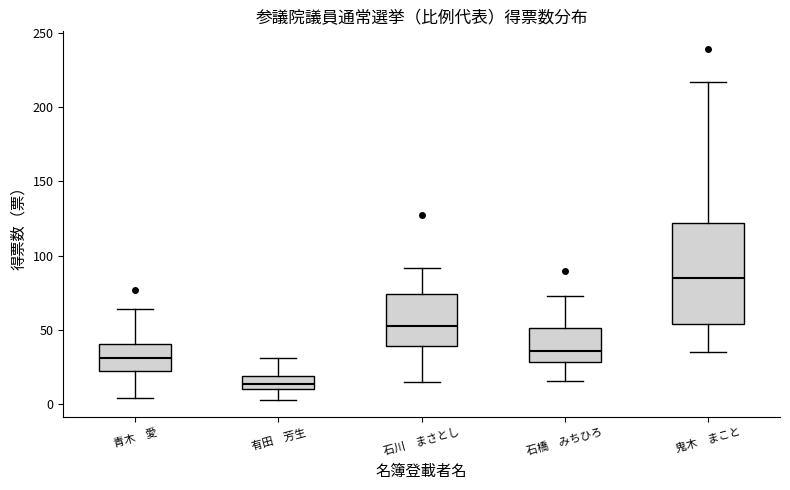

Where is the upper edge of the box for 石橋 みちひろ on the y-axis? The values are not printed on the chart, so give them approximately, as read against the axis.

50